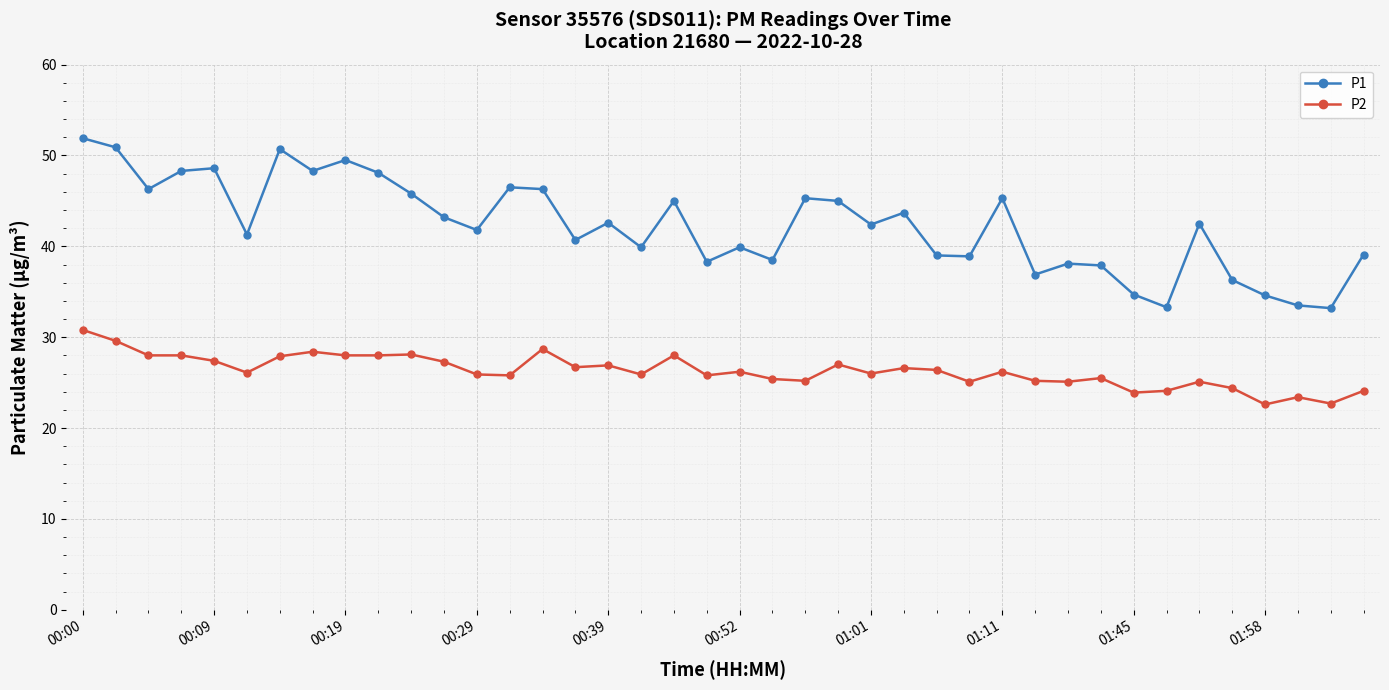

What is the difference between the maximum and minimum values in the P1 series?

18.7